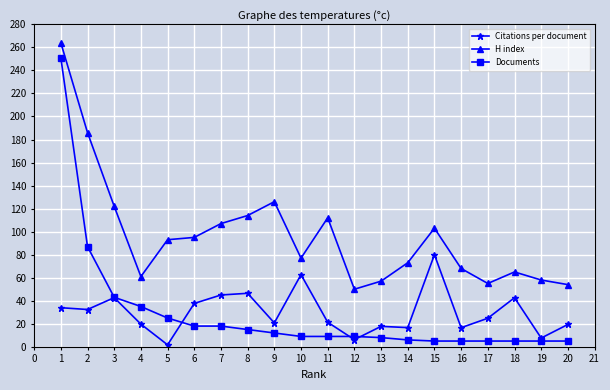

What is the average value of the Citations per document series?

29.8